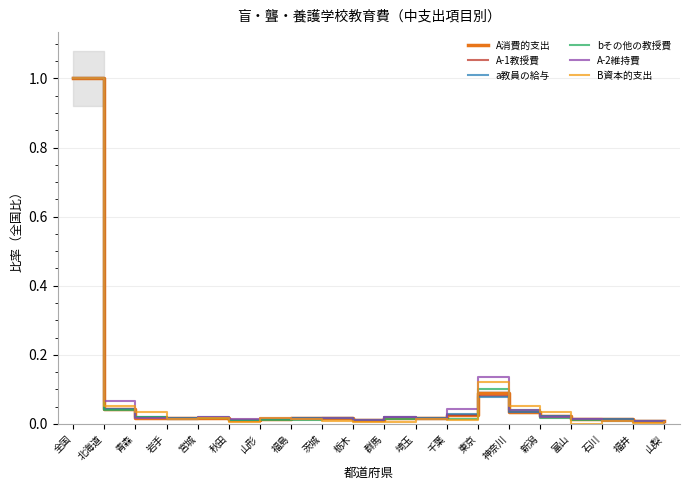

Where do A消費的支出 and bその他の教授費 first cross each other?

北海道 and 青森